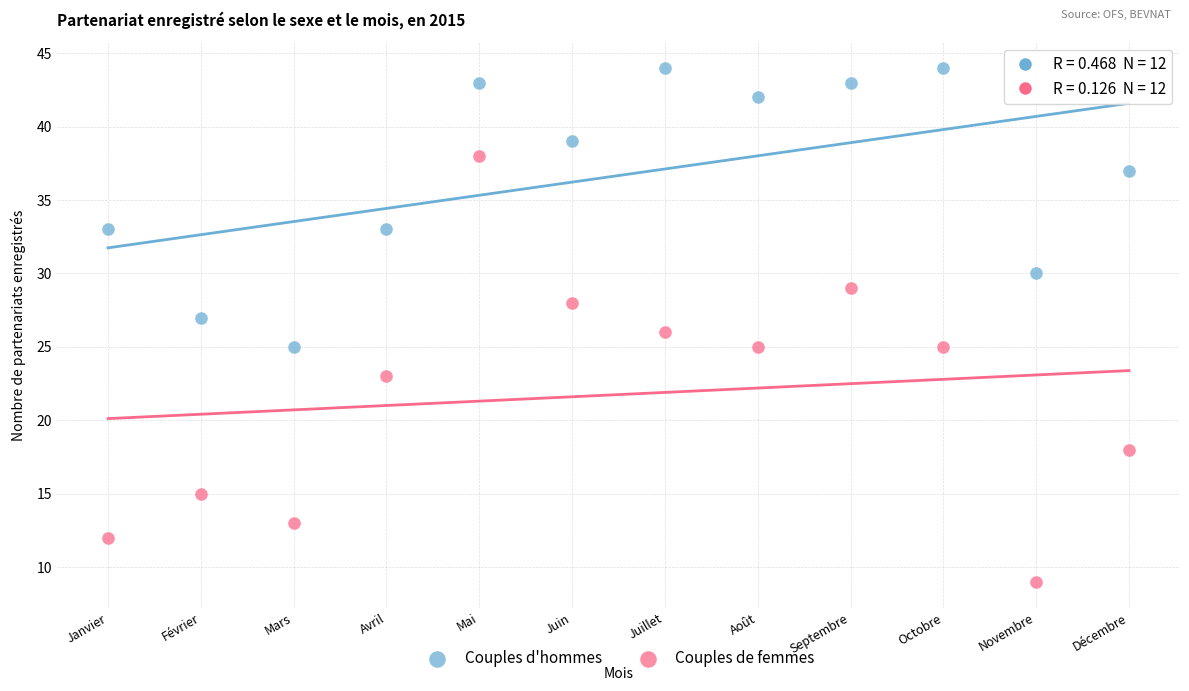

Which series has the largest Y range (max minus min)?

Couples de femmes